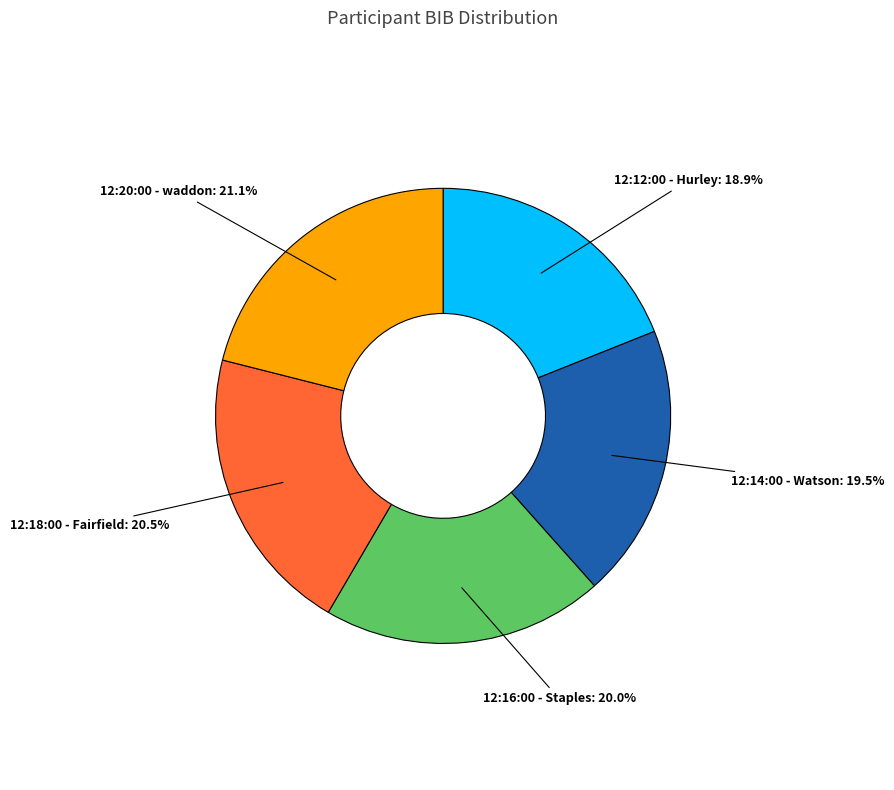

Is there a majority slice in this chart?

No